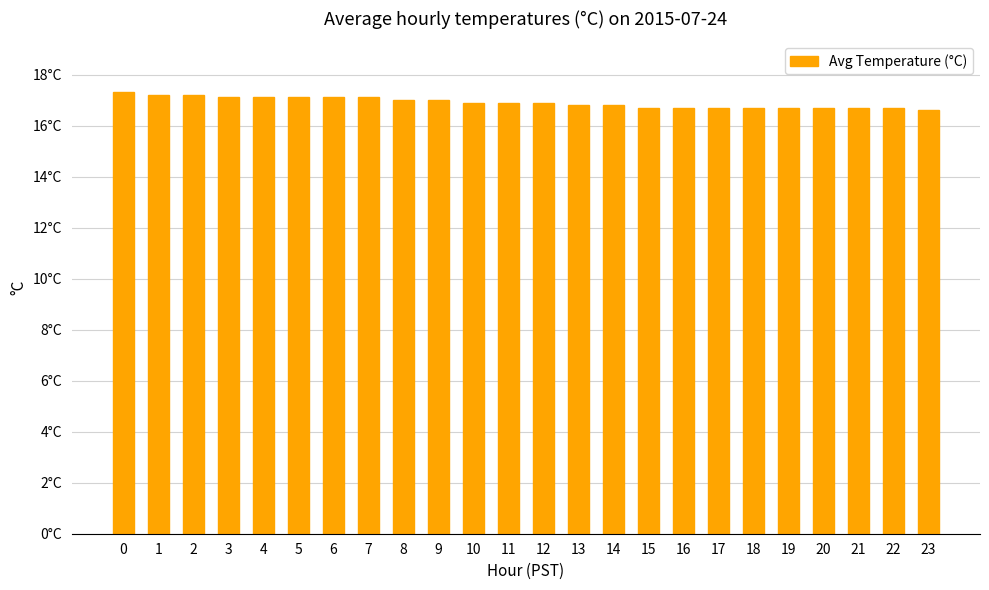

Rank the categories by value from highest to lowest.

0, 1, 2, 3, 4, 5, 6, 7, 8, 9, 10, 11, 12, 13, 14, 15, 16, 17, 18, 19, 20, 21, 22, 23